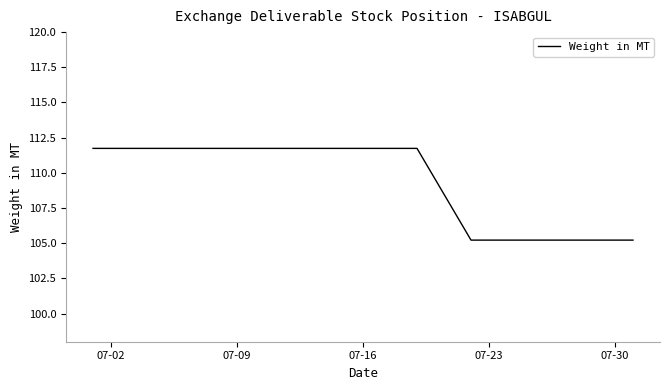

What is the average value?

109.5